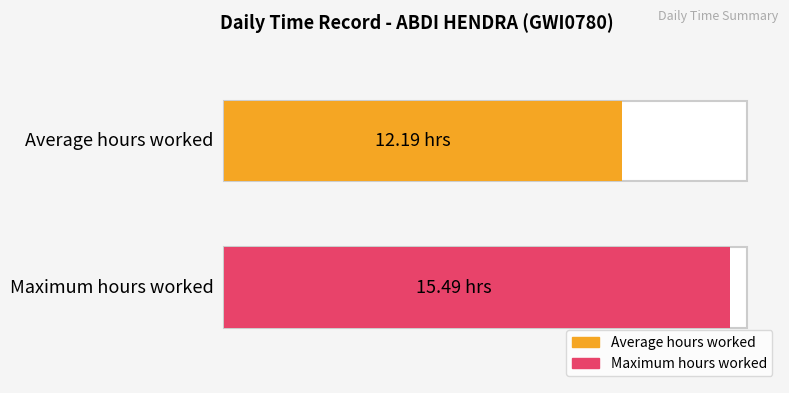

True or false: the data shows 18.5 at 7.

False